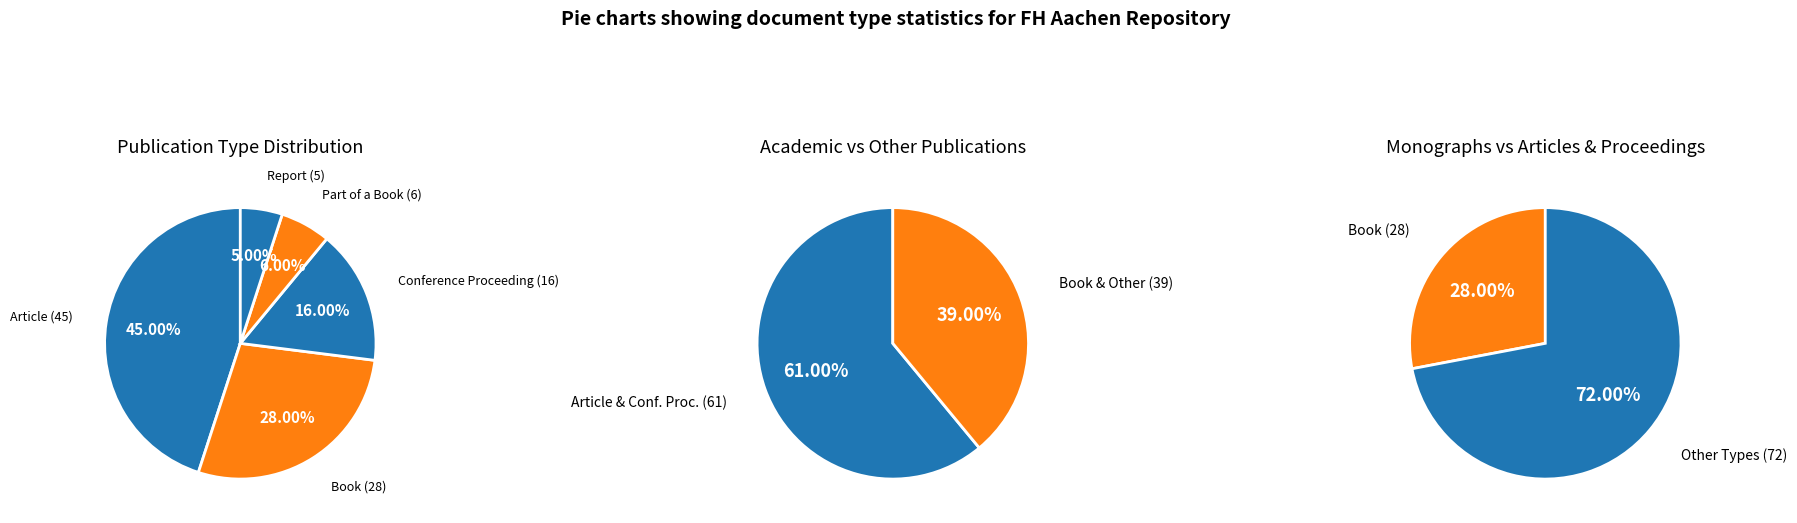

What percentage do Book and Part of a Book together represent?

34.0%